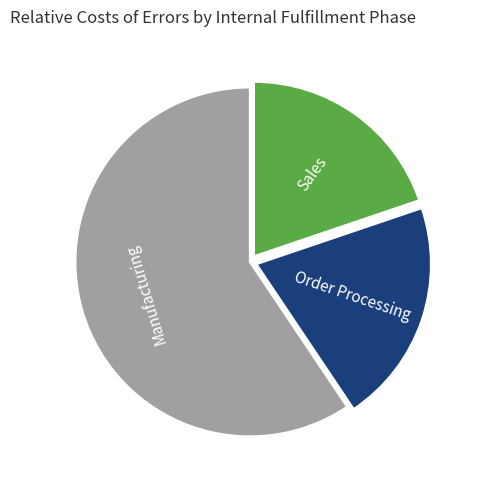

Does any single category account for the majority?

Yes